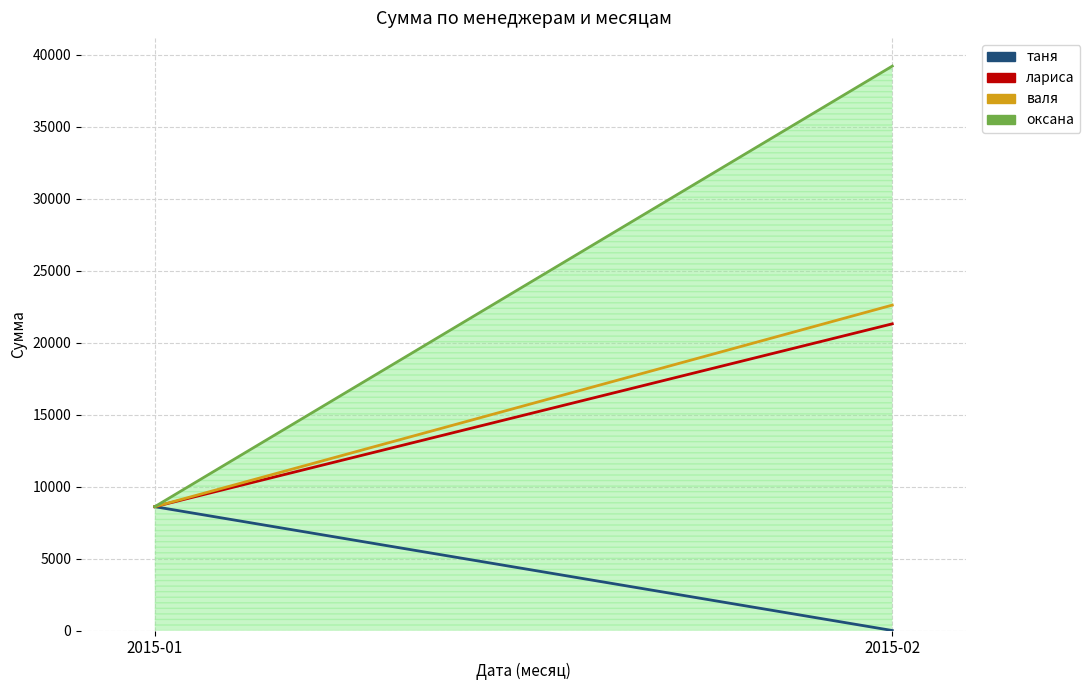

Rank the series by their maximum value, from lowest to highest.

таня, лариса, валя, оксана